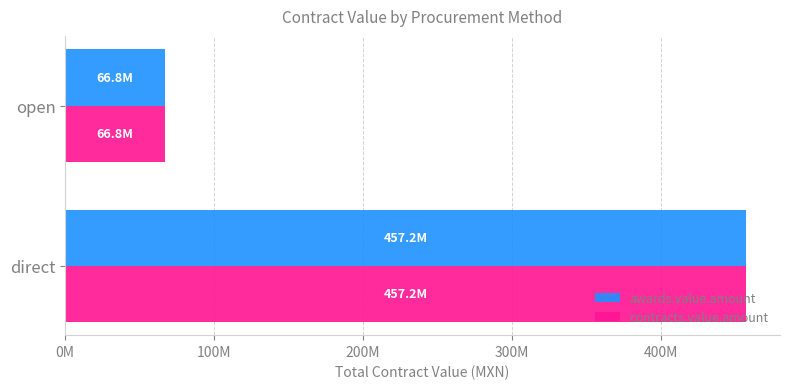

What are all the series names shown in the legend?

awards.value.amount, contracts.value.amount